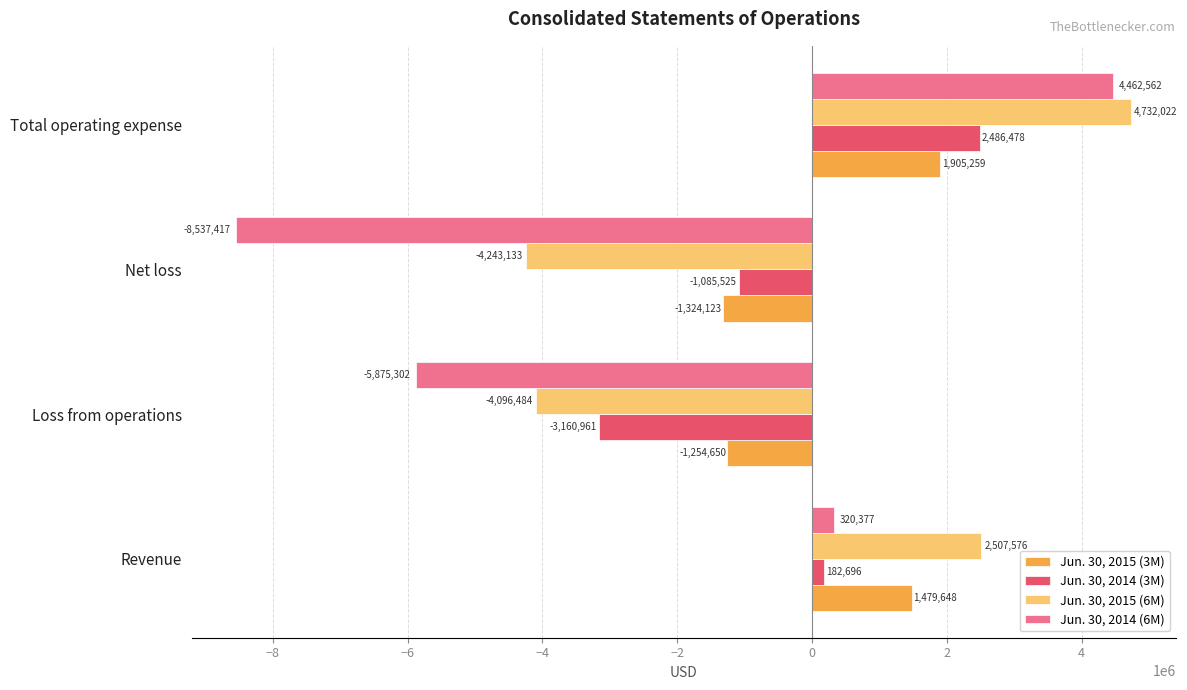

Which category has the lowest value in the Jun. 30, 2015 (3M) series?

Net loss